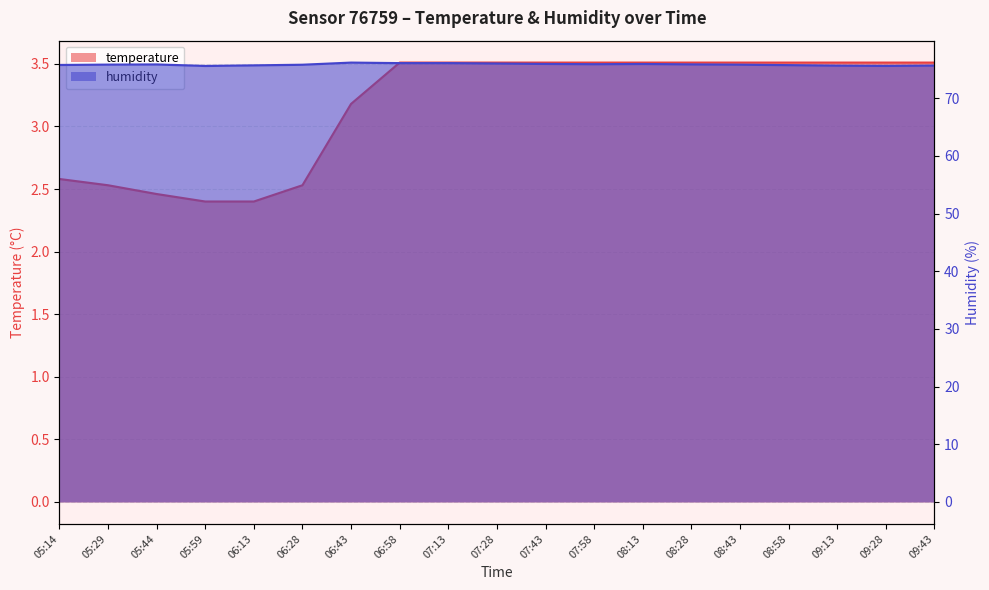

What value does the temperature series have at 07:13?

3.5